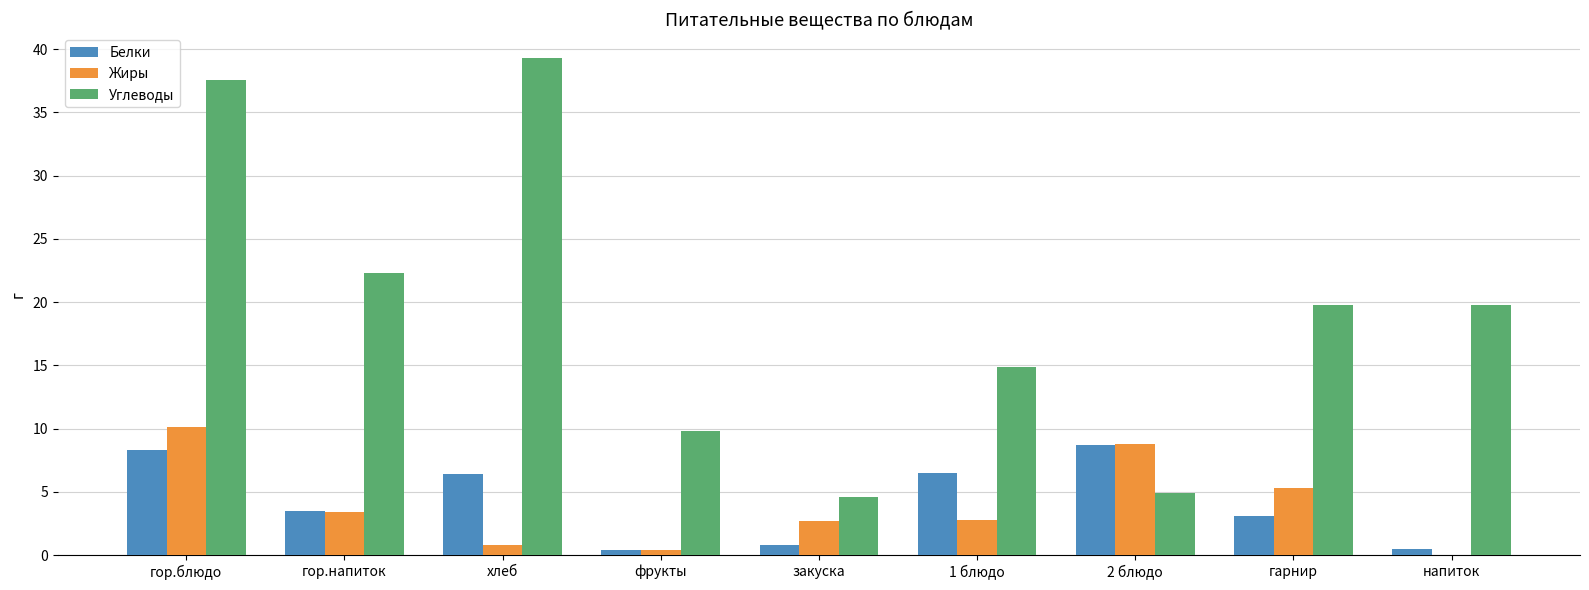

Count the number of categories in the chart.

9